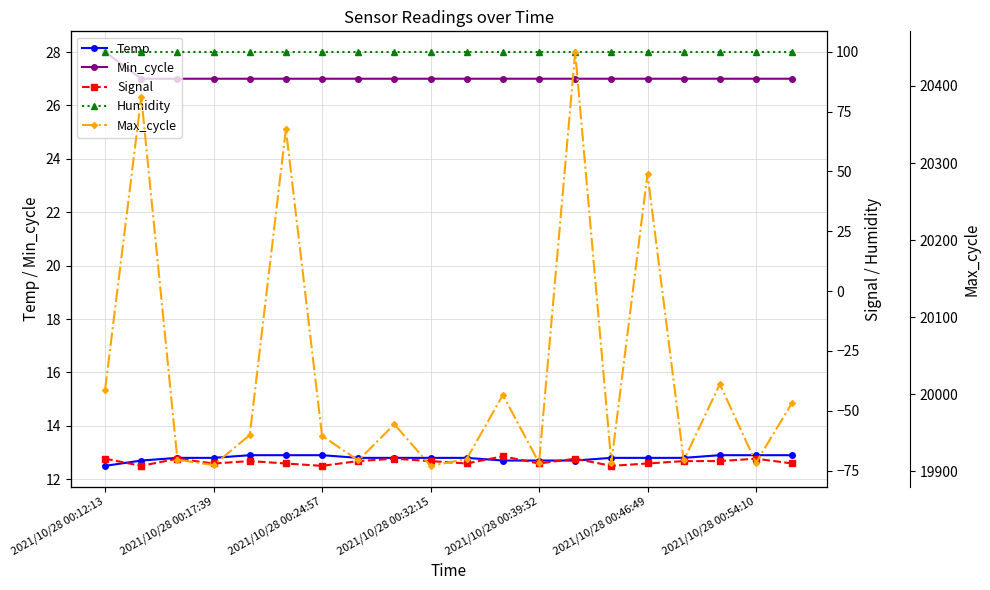

True or false: Temp and Min_cycle intersect in this chart.

False